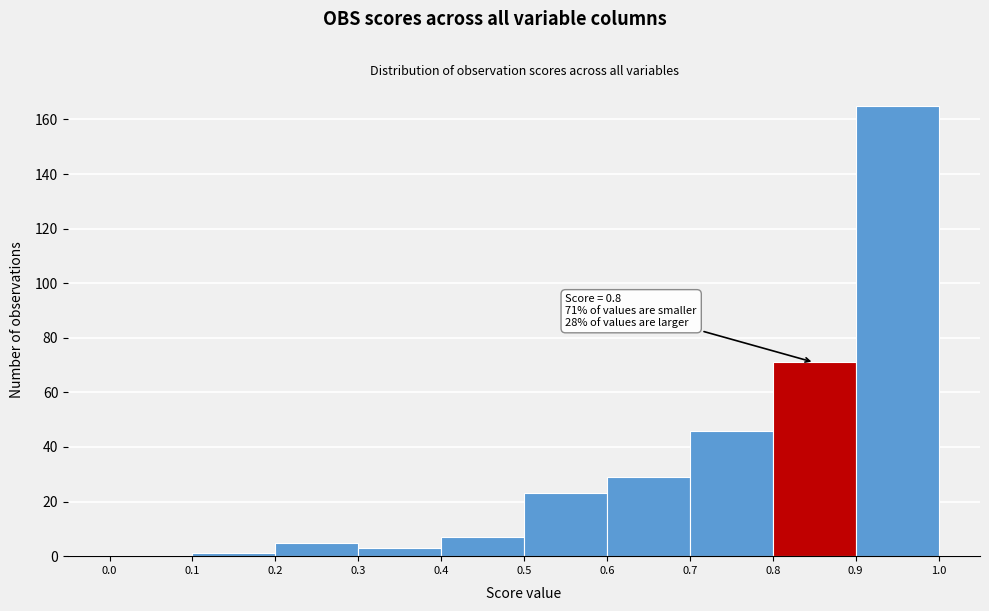

Over which range of the x-axis is the bar tallest?

0.9 to 1.0